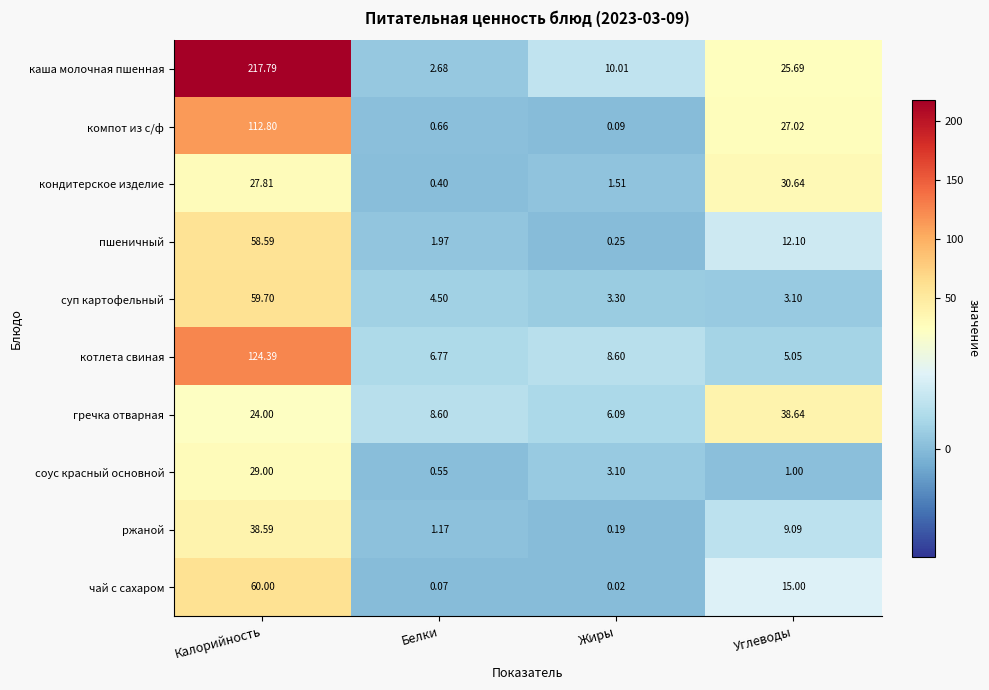

How many categories are shown in the chart?

4